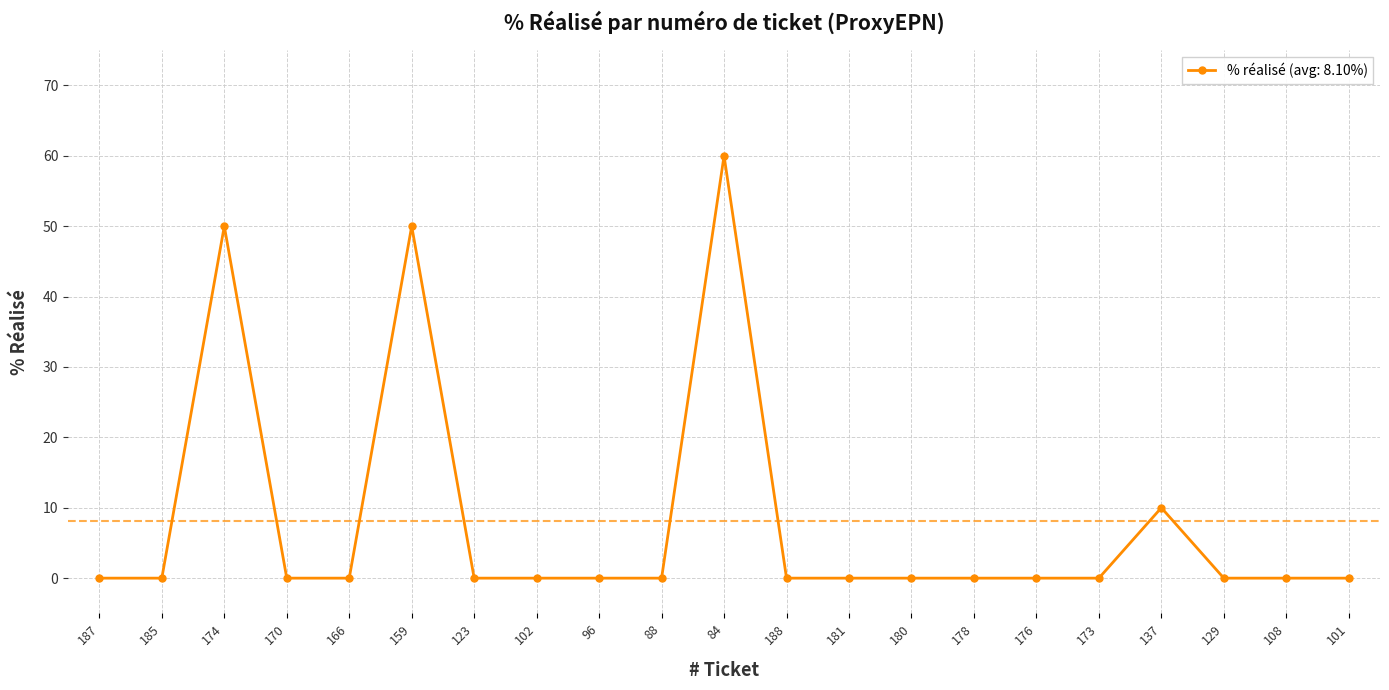

Where is the first local maximum?

174